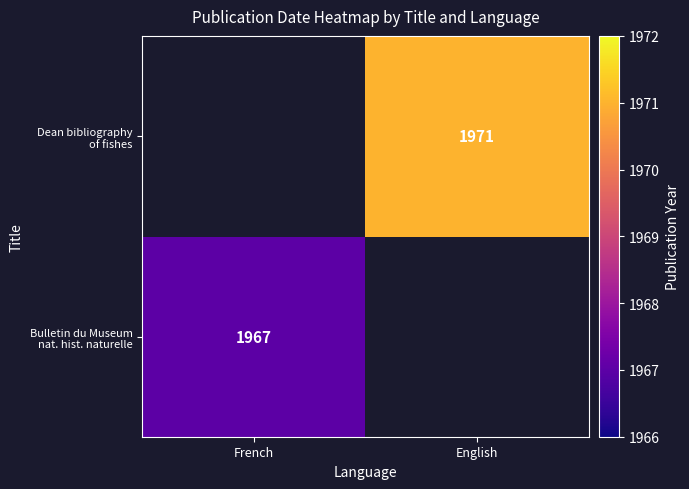

Which category has the highest value across all series?

English